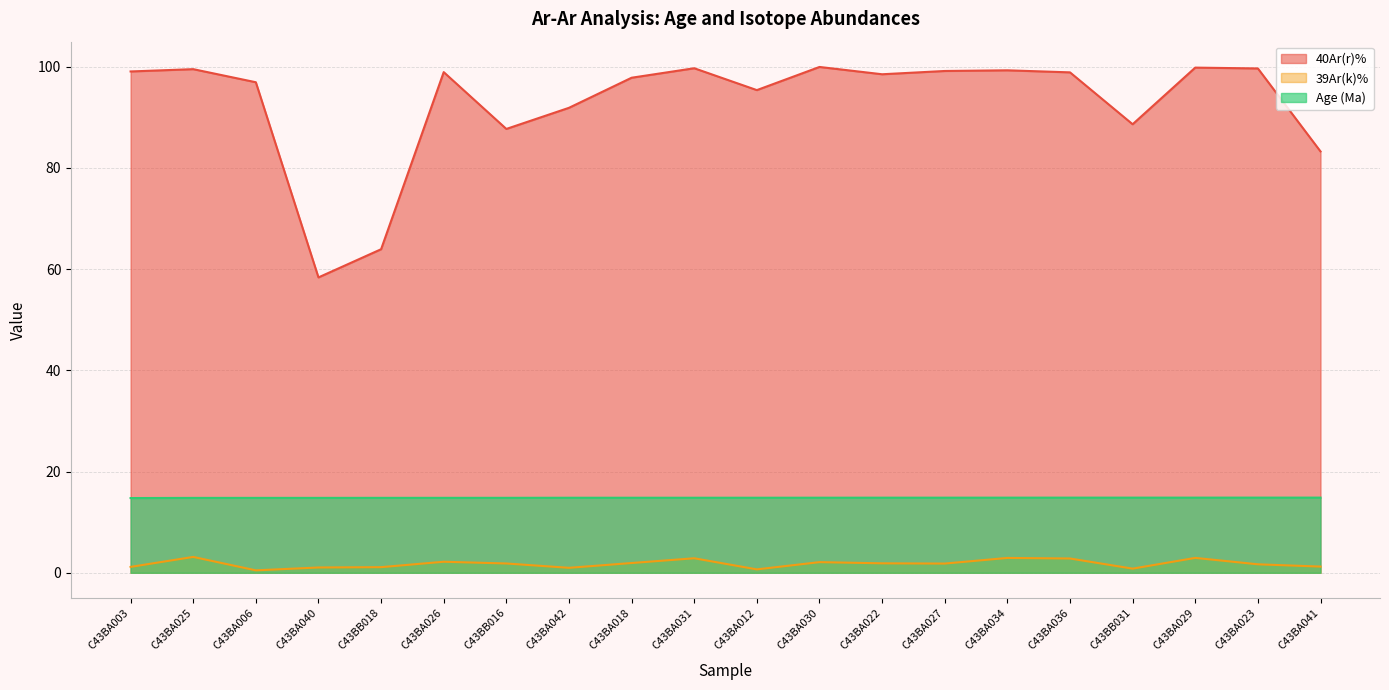

True or false: 39Ar(k)% has a value of 2.9 at C43BA029.

True